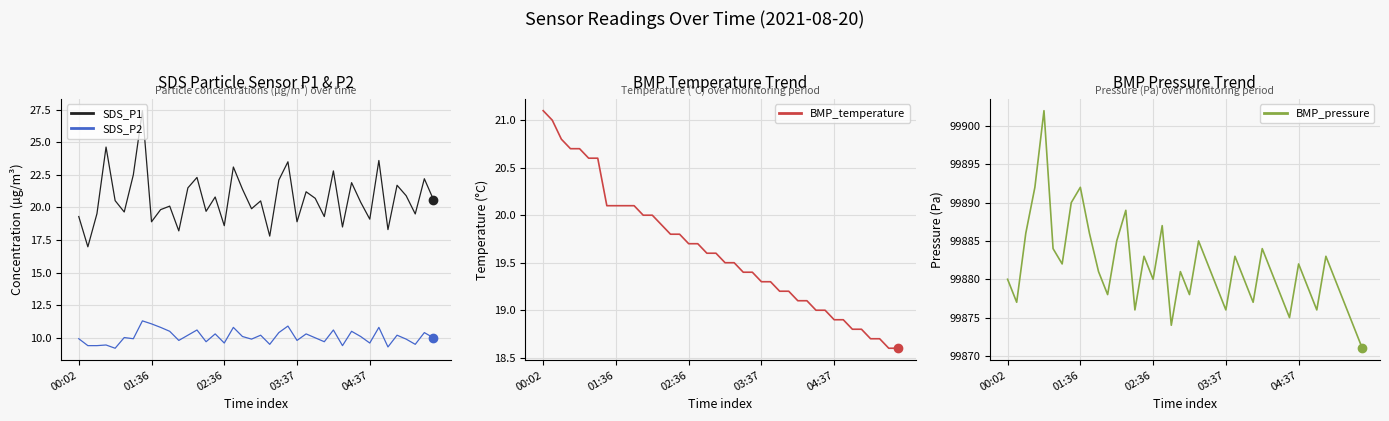

What is the minimum value for BMP_pressure?

99871